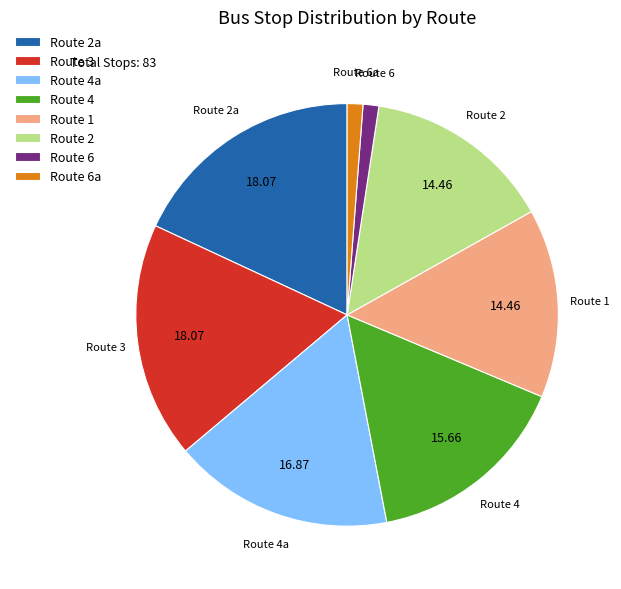

What is the ratio of the value at Route 1 to the value at Route 6а?

12.0